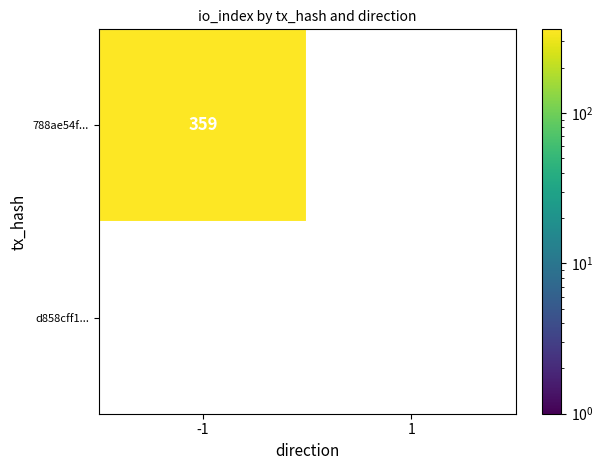

The value of 788ae54f... at -1 is 169. True or false?

False